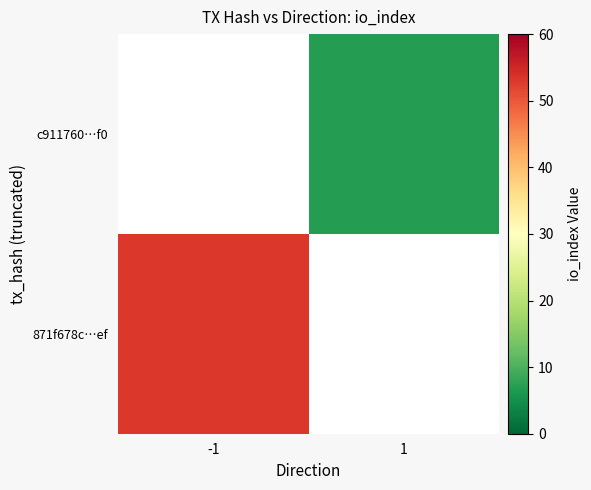

At how many categories does at least one series exceed 50?

1